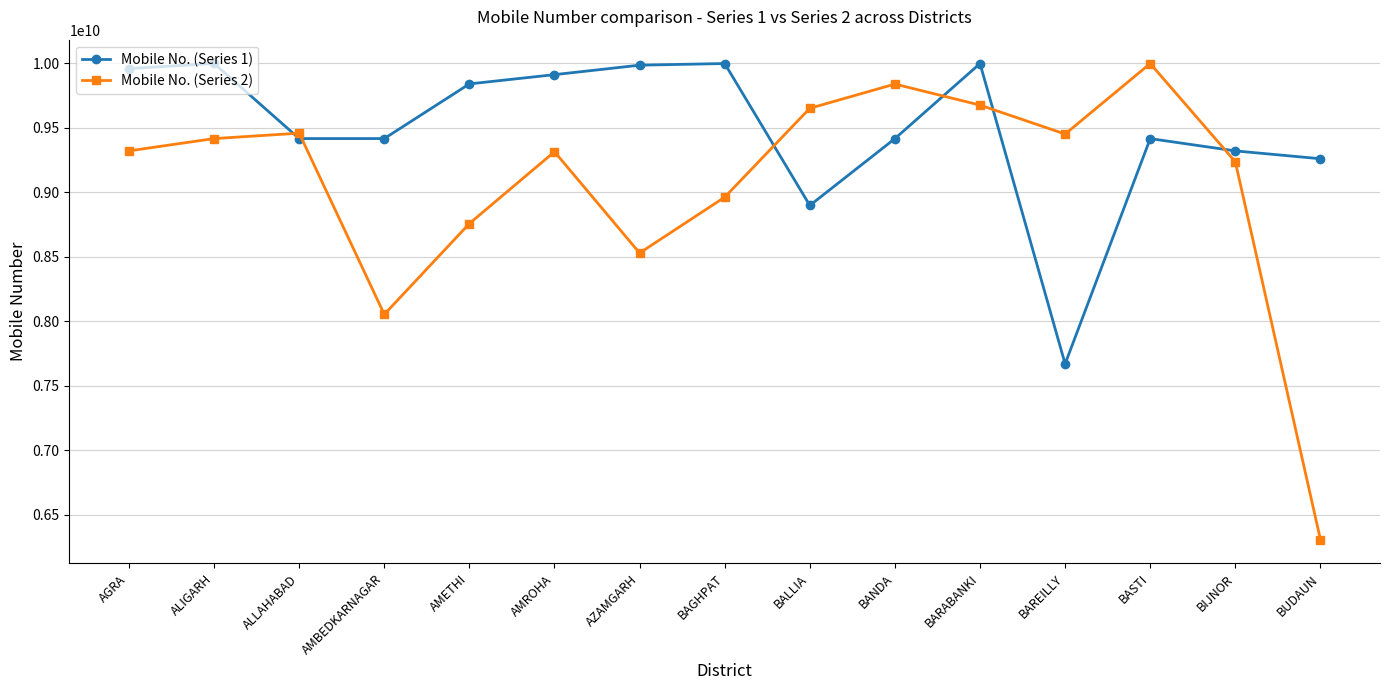

What is the difference between the maximum and second lowest values in the Mobile No. (Series 1) series?

1100918674